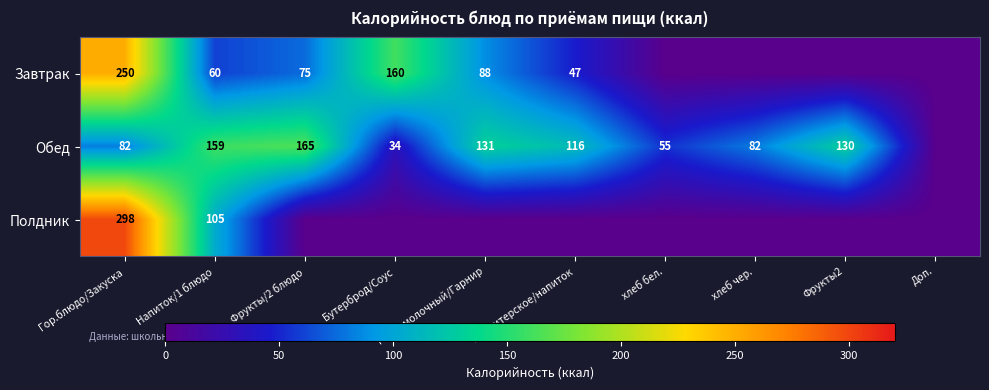

The value of Обед at Кисломолочный/Гарнир is 131. True or false?

True